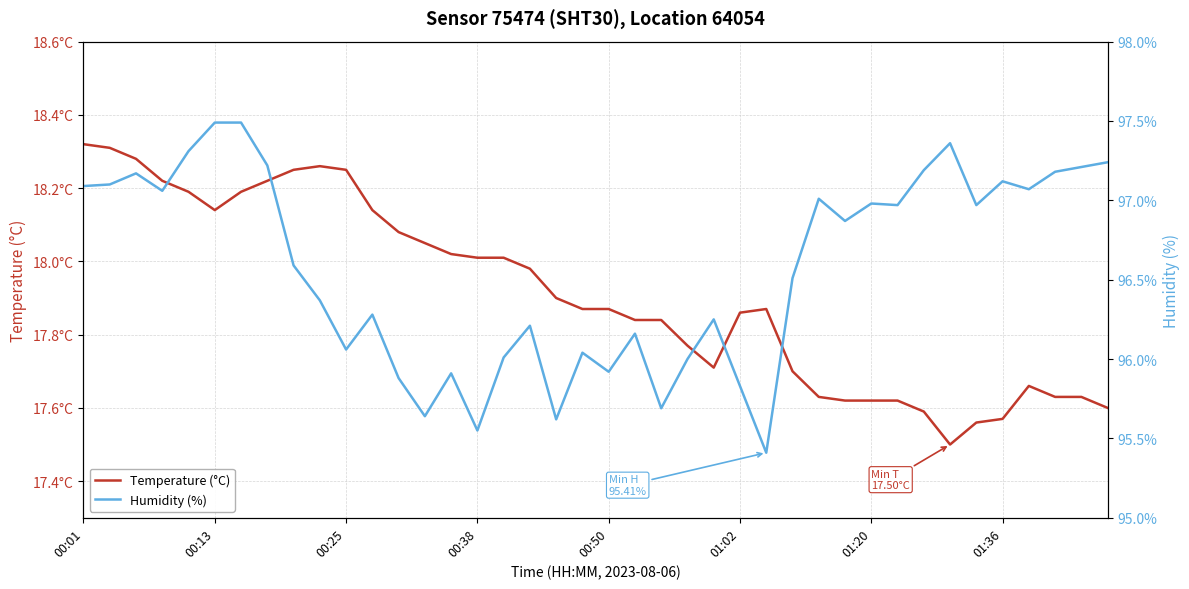

True or false: Humidity (%) has a value of 34.9 at 9.

False